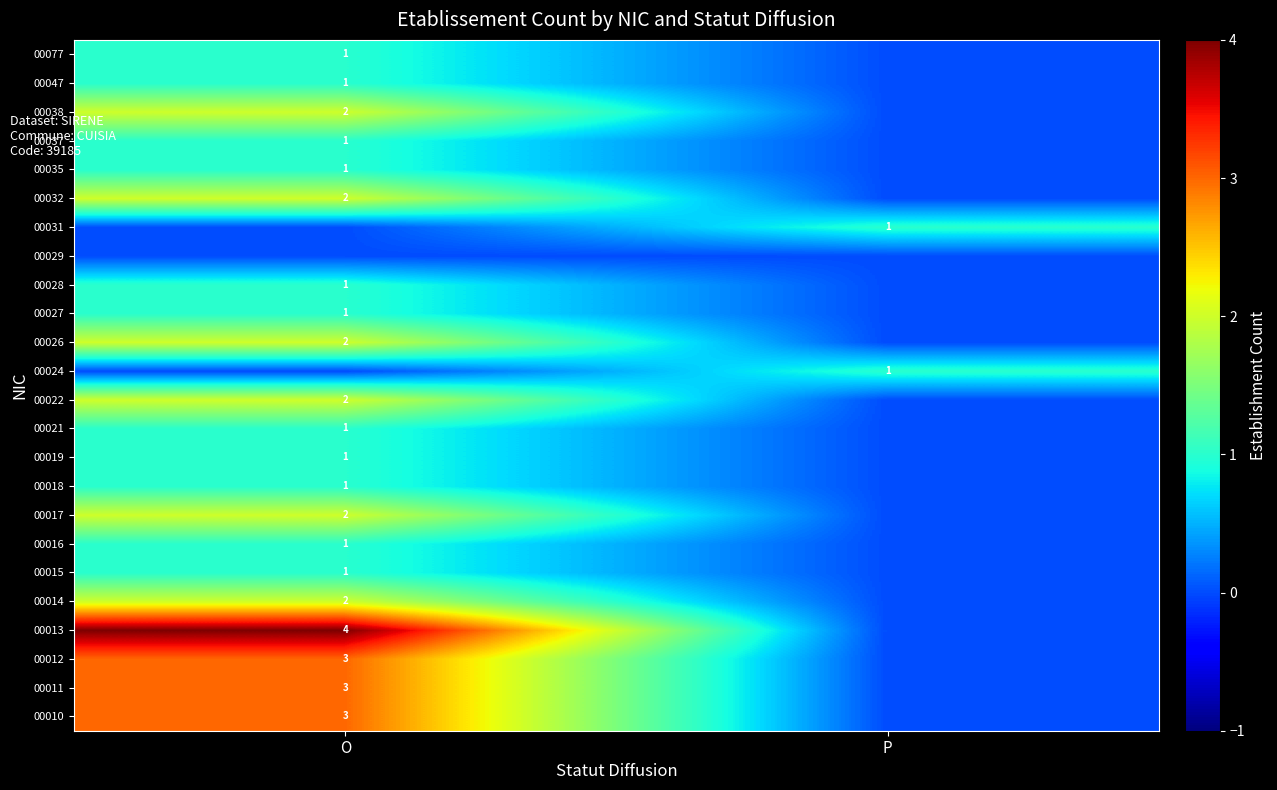

True or false: 00026 has a value of 3 at O.

False